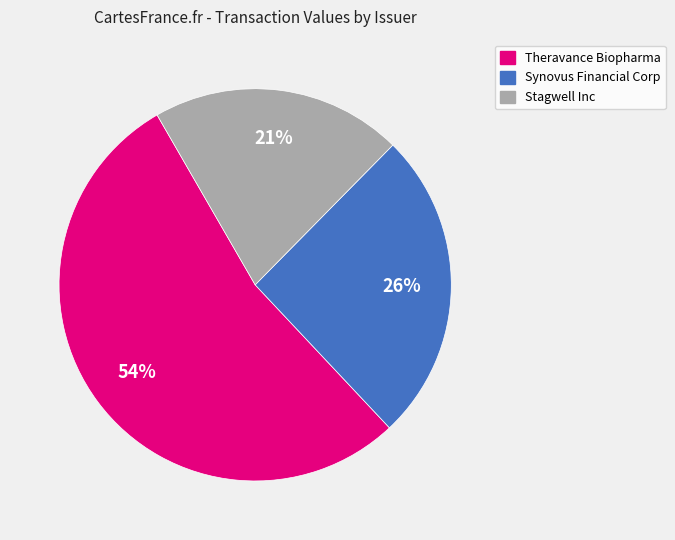

What is the majority slice?

Theravance Biopharma